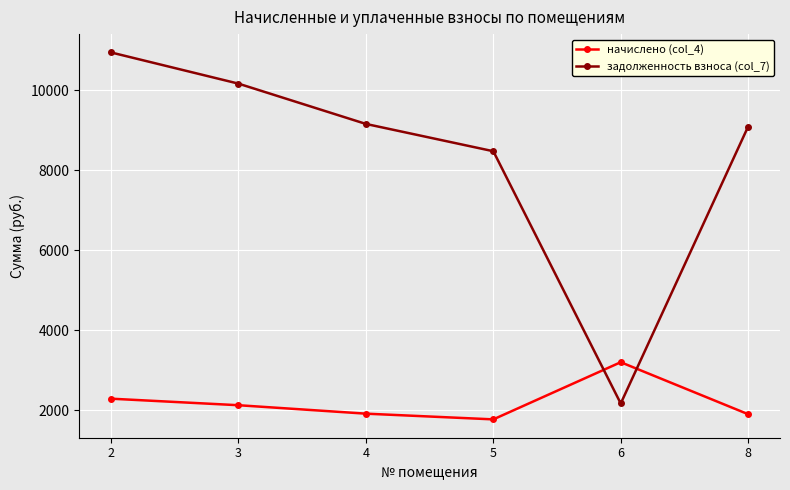

Between which two adjacent categories do начислено (col_4) and задолженность взноса (col_7) first intersect?

5 and 6